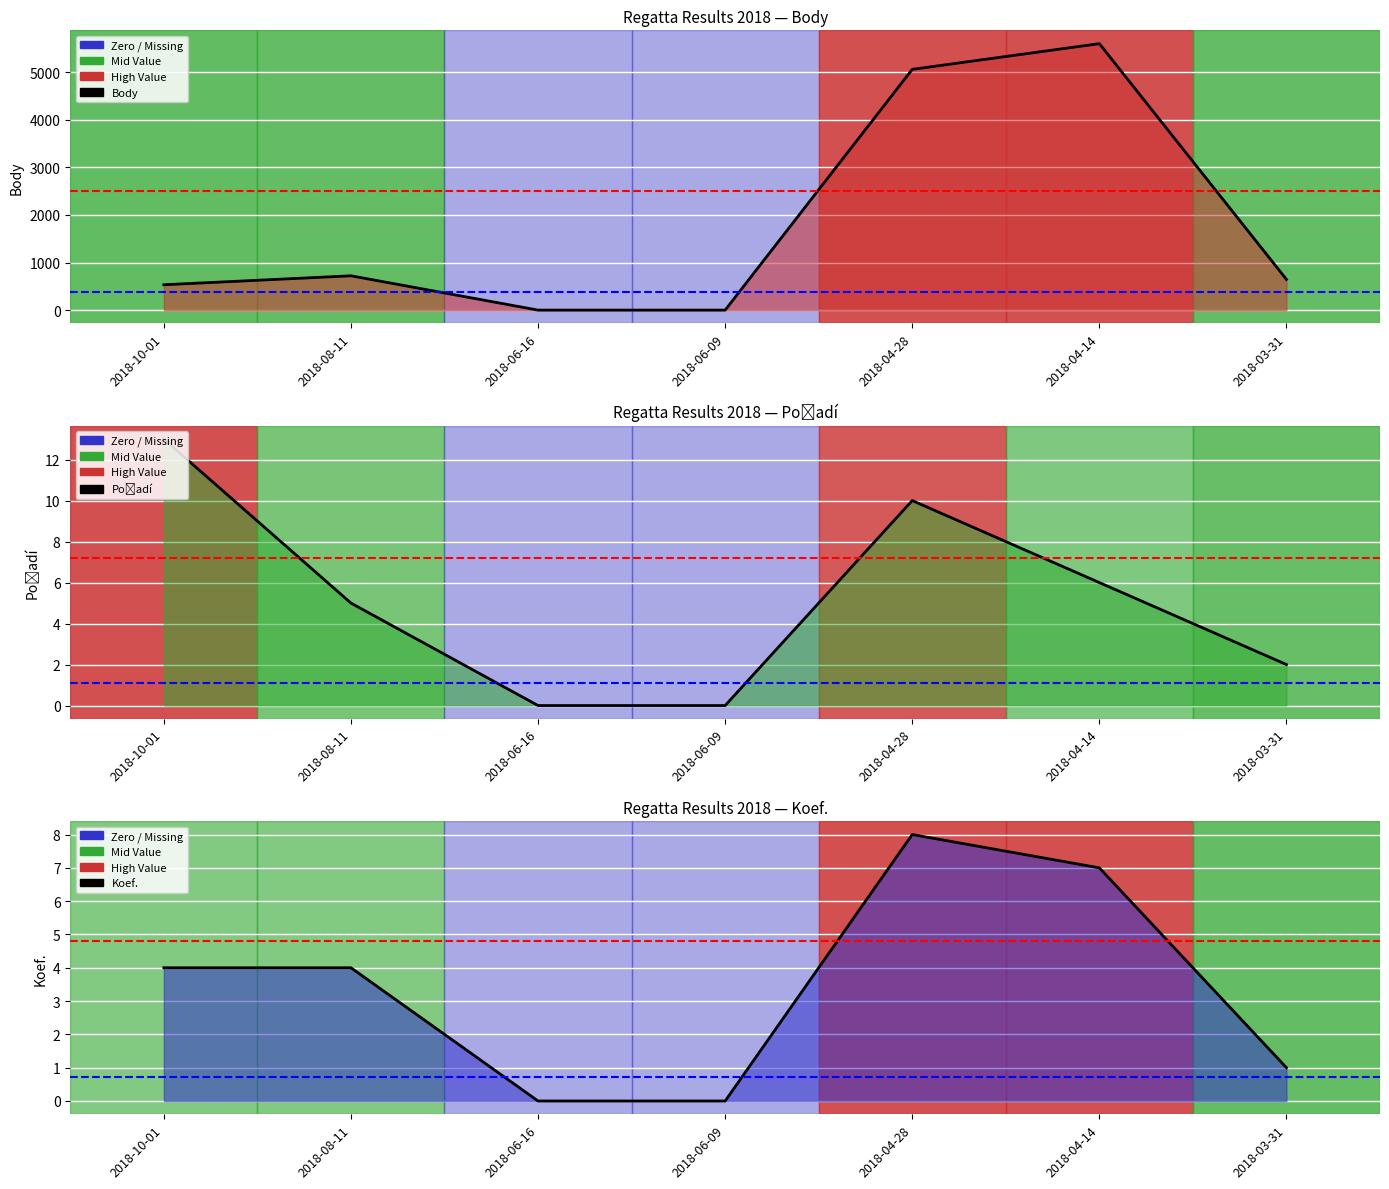

Reading right to left, what are all the values shown in this chart?

Body: 645	5600	5060	0	0	721	533
Pořadí: 2	6	10	0	0	5	13
Koef.: 1	7	8	0	0	4	4